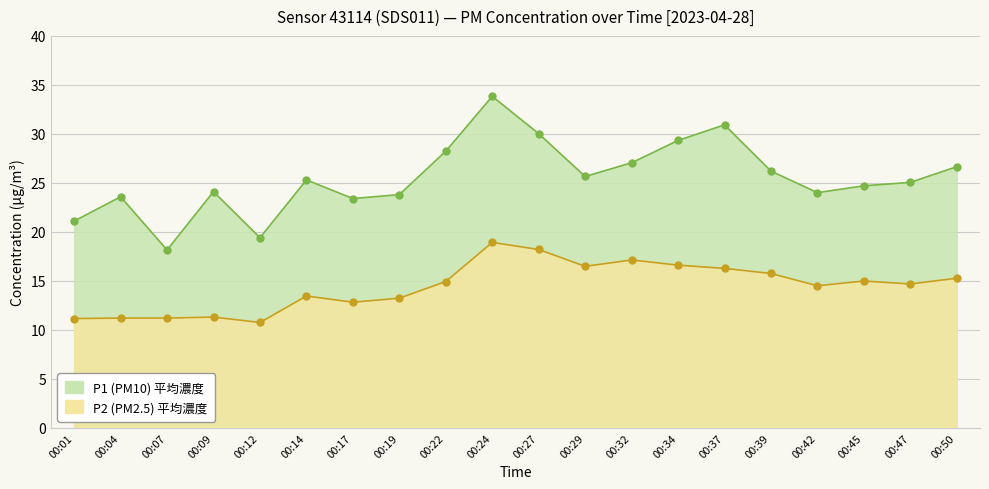

How many data points does each series have?

20